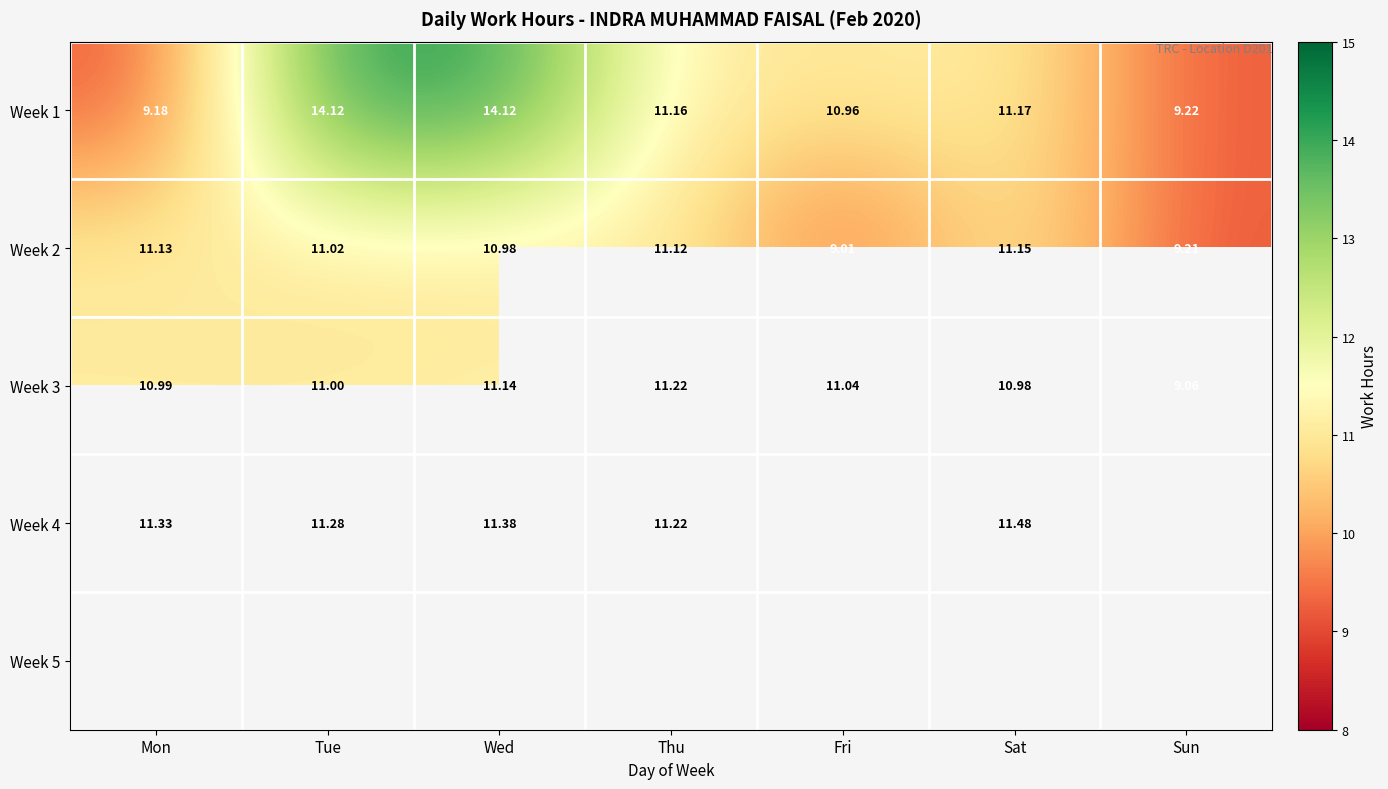

What is the sum of the Week 3 values at Thu and Fri?

22.3